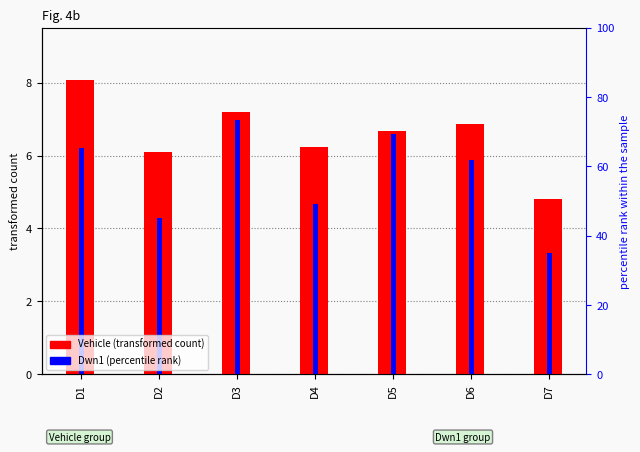

Count the number of categories in the chart.

7